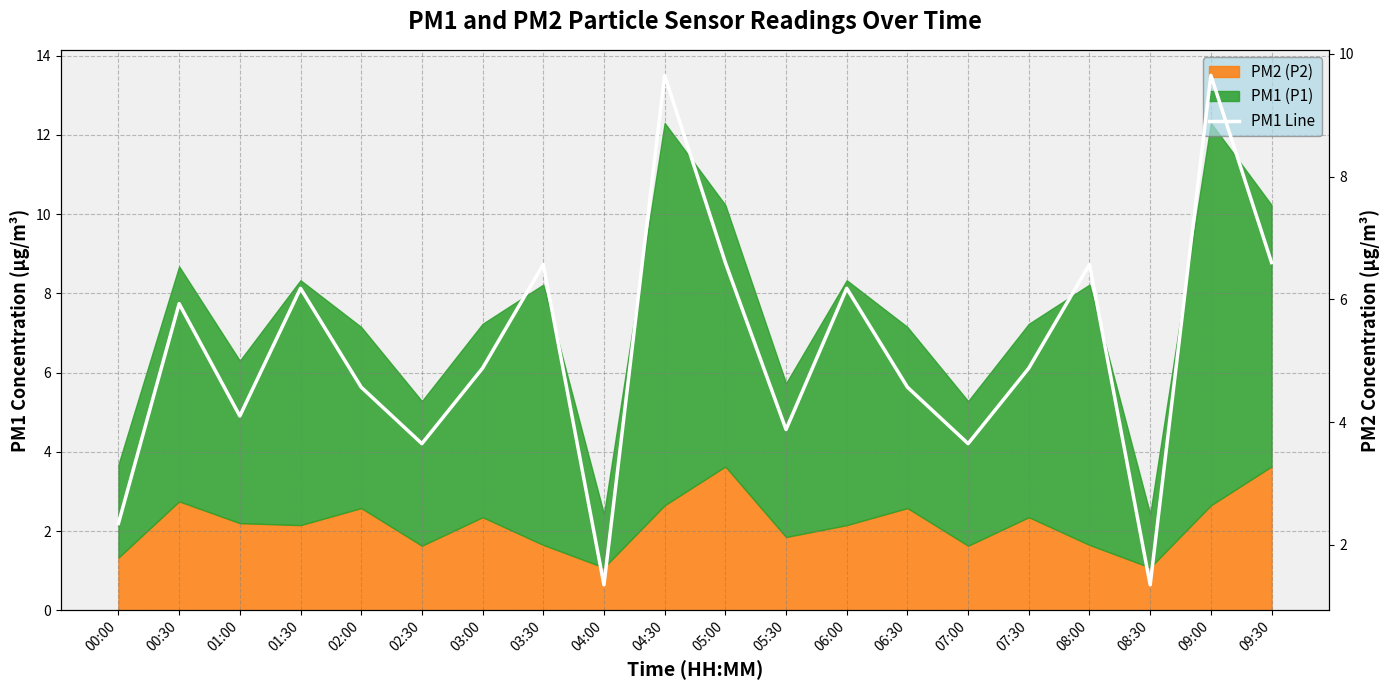

Is it true that the value at 04:00 is 1.4?

True